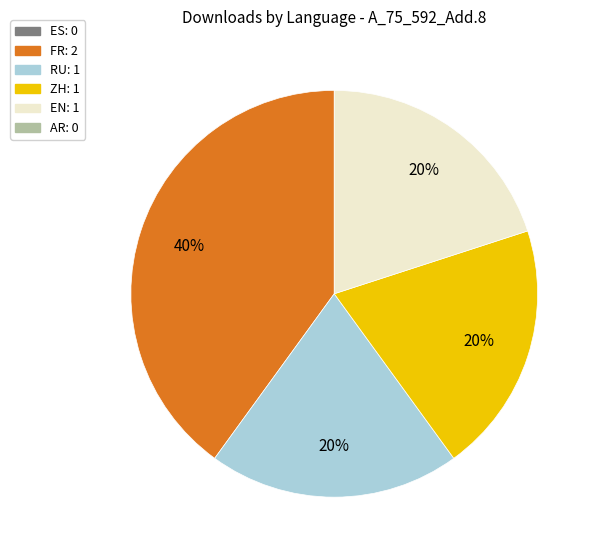

To the nearest percent, what is the difference between the largest and smallest slice percentages?

20%